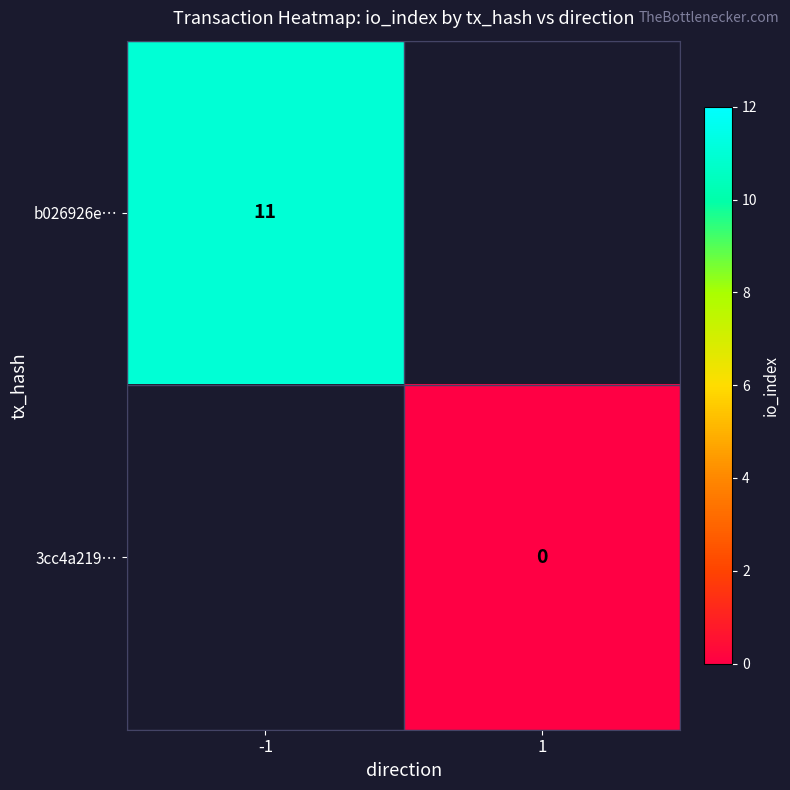

The b026926e… series shows 6 at -1. True or false?

False